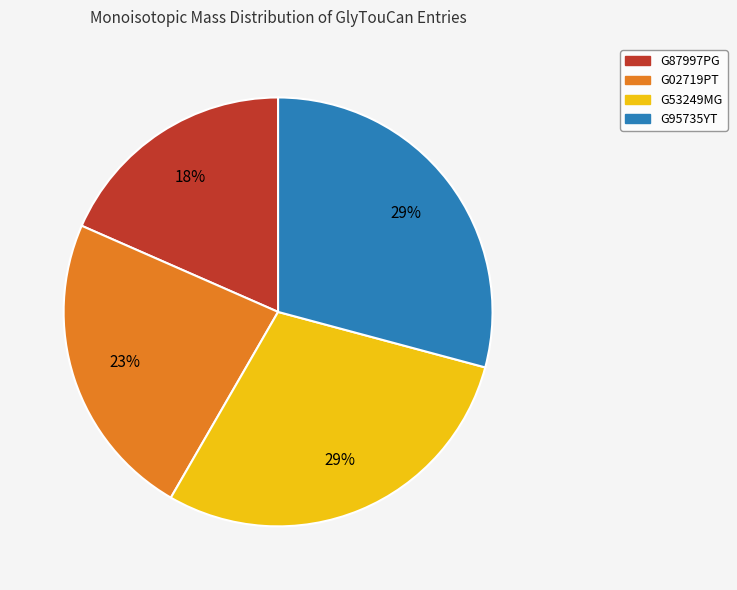

Approximately how many times larger is the value at G95735YT compared to G53249MG?

1.0